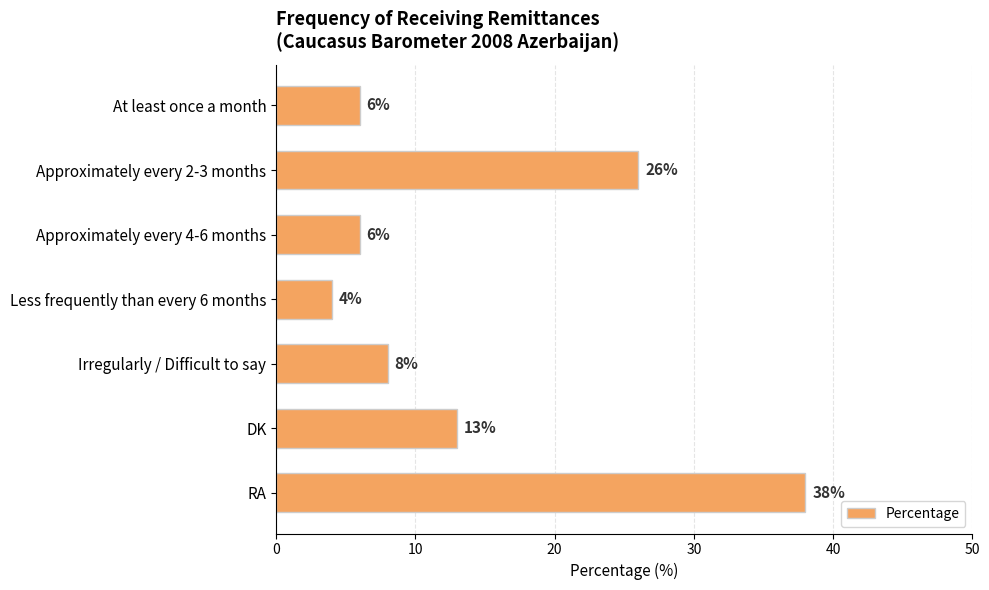

Are the bars grouped side by side (vs. stacked)?

No